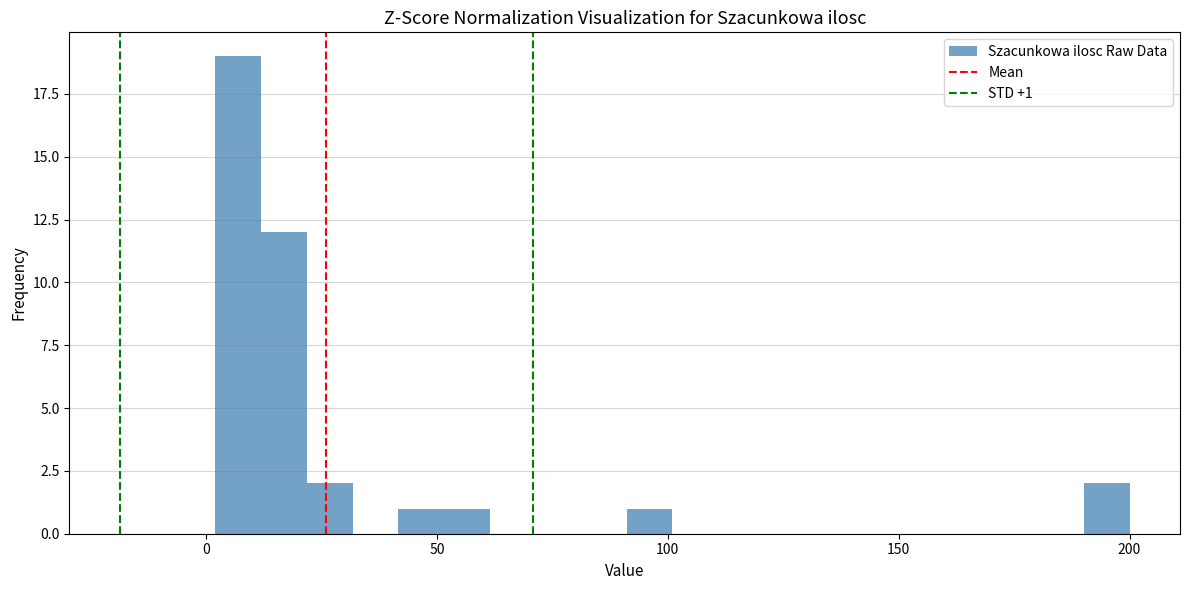

Read against the x-axis, roughly where is the centre of the tallest bar?

5